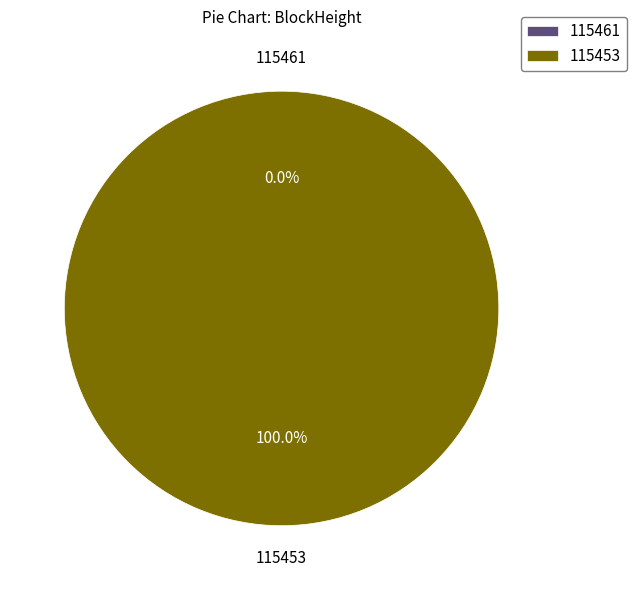

True or false: 115461 accounts for 0% of the total.

True